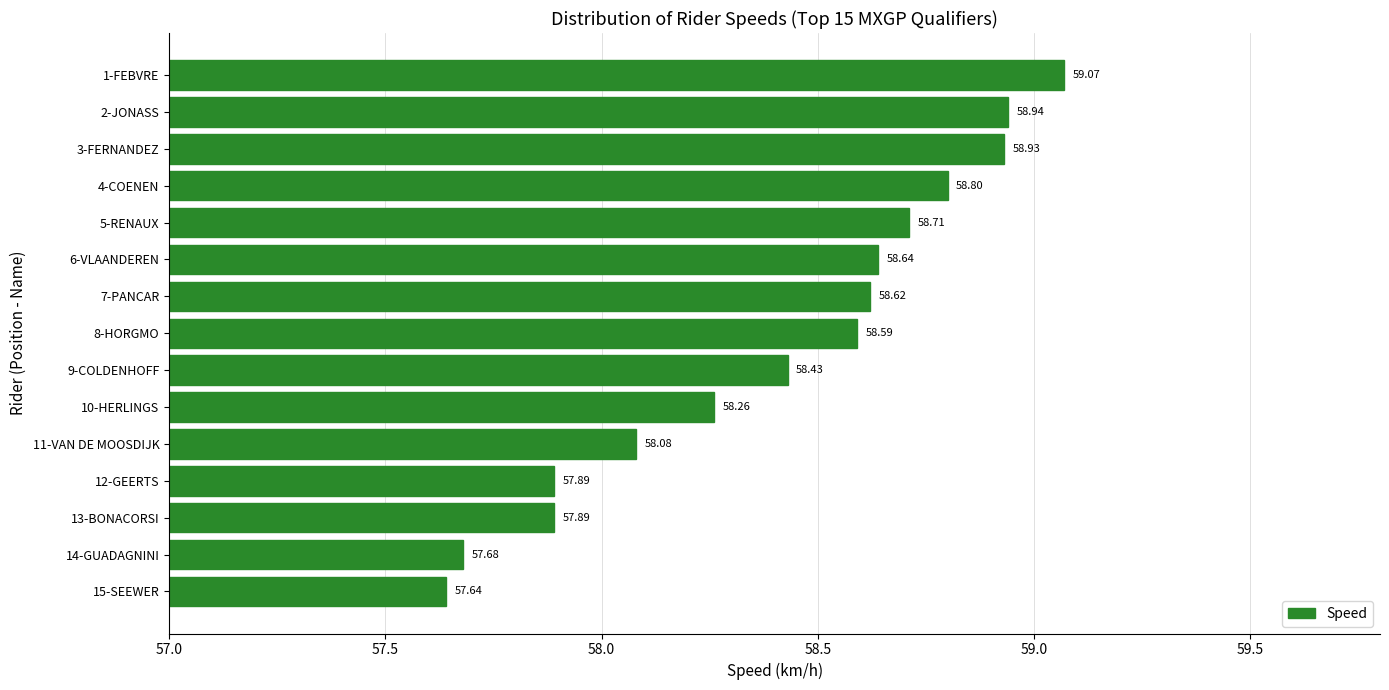

What is the difference between the second highest and second lowest values?

1.3